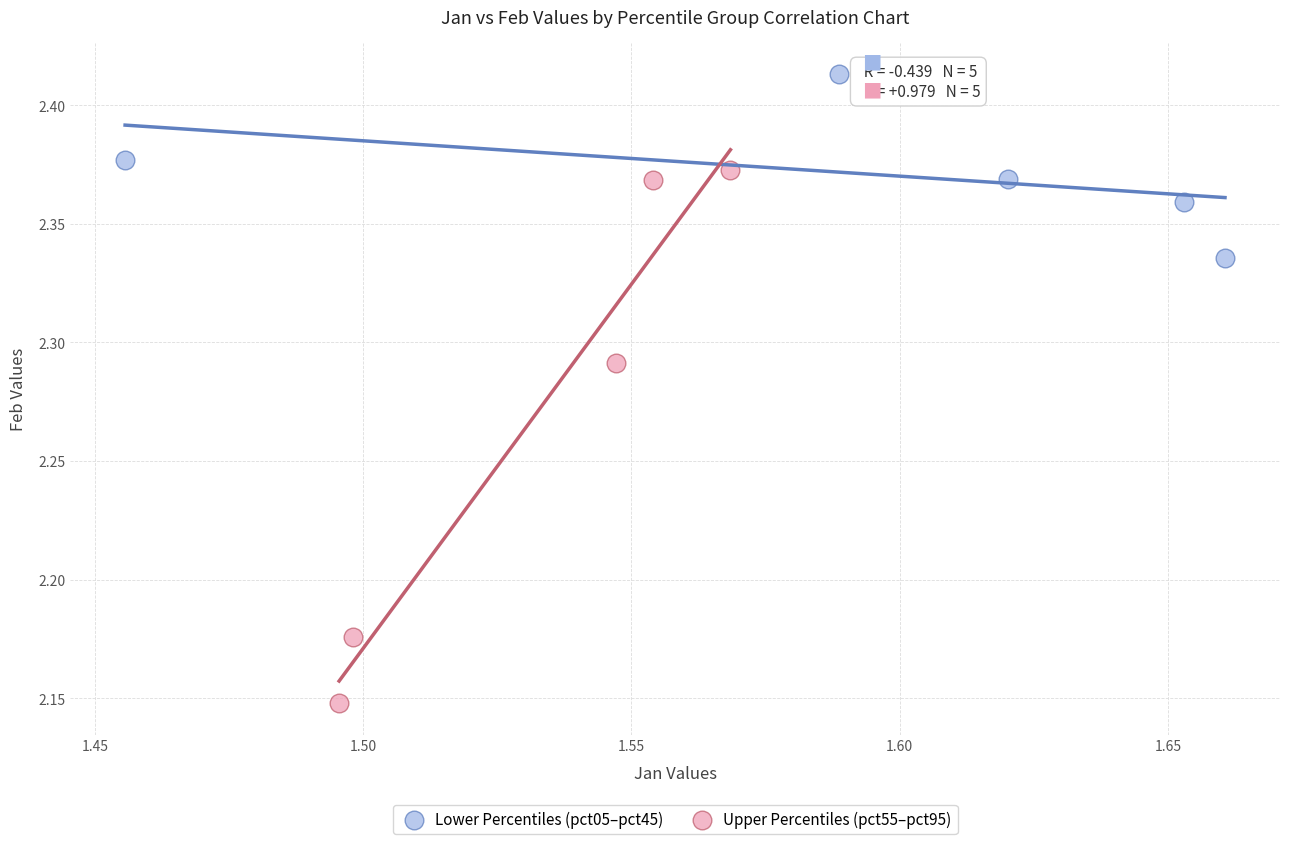

Which series contains the highest Y value?

Lower Percentiles (pct05–pct45)